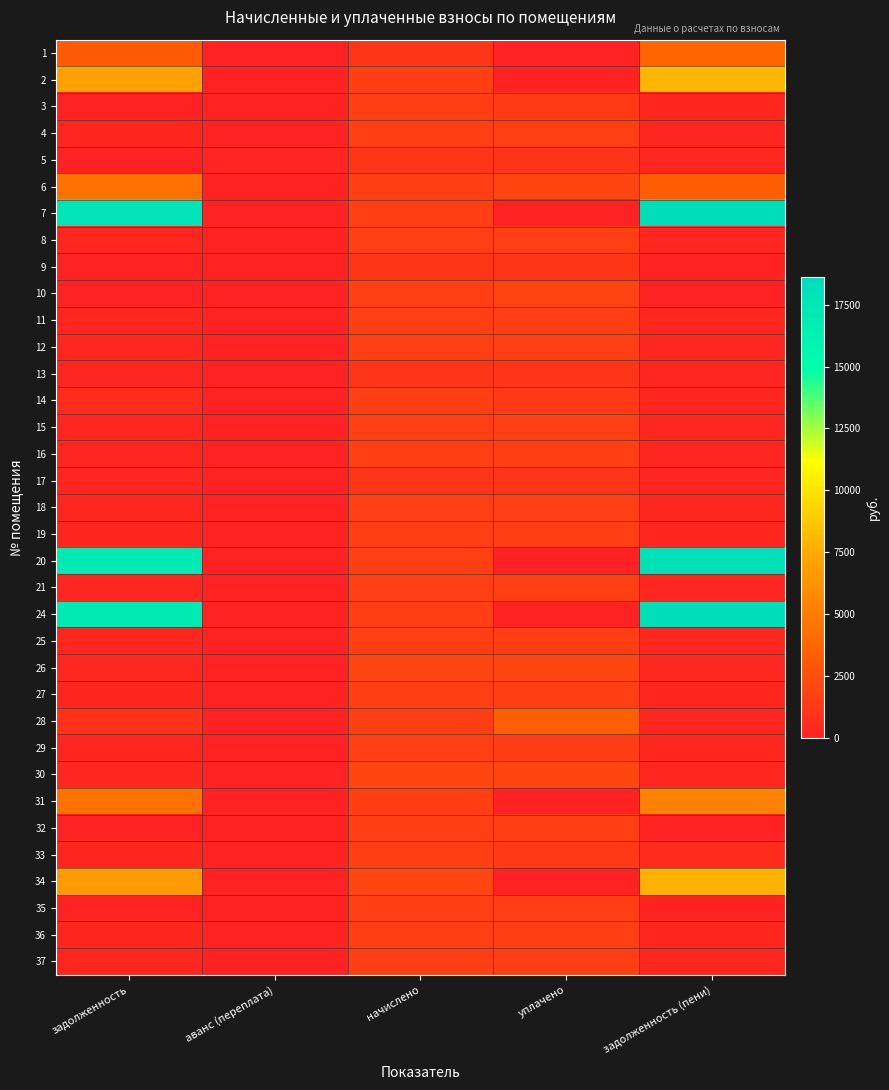

What is the greatest value displayed?

18627.3